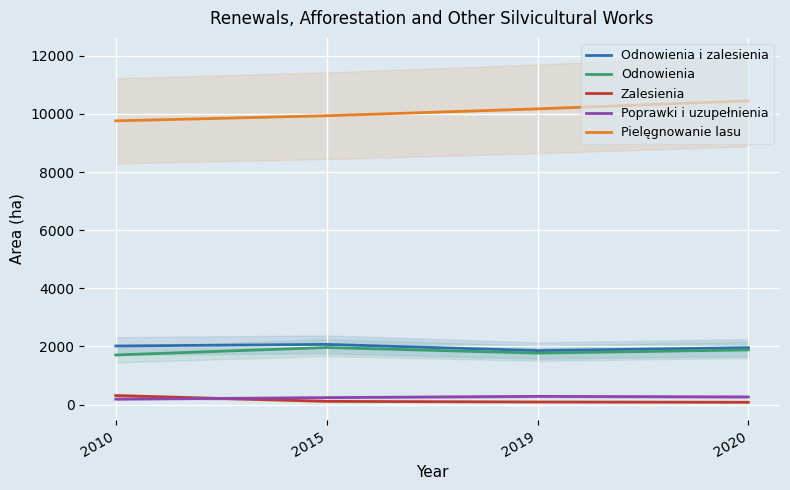

Read the Odnowienia value at 2015, to the nearest 10.

1960